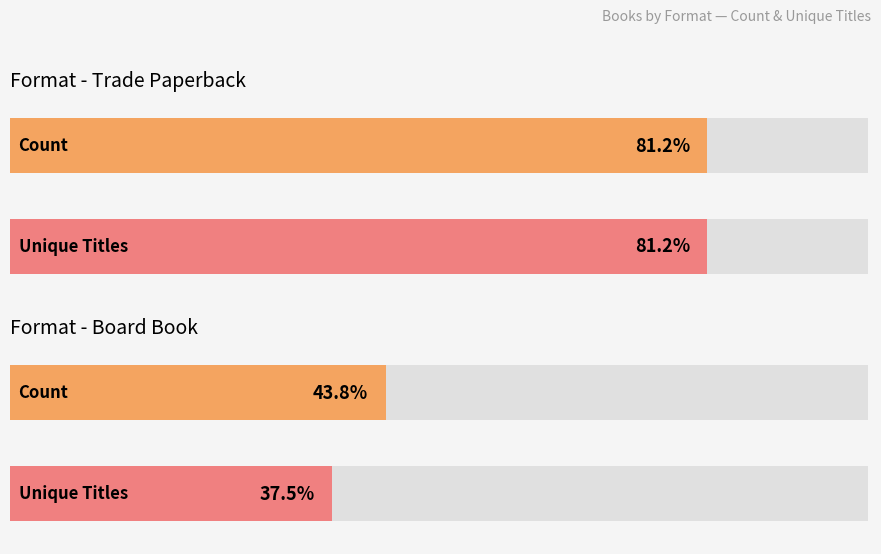

What are all the series names shown in the legend?

Count, Unique Titles